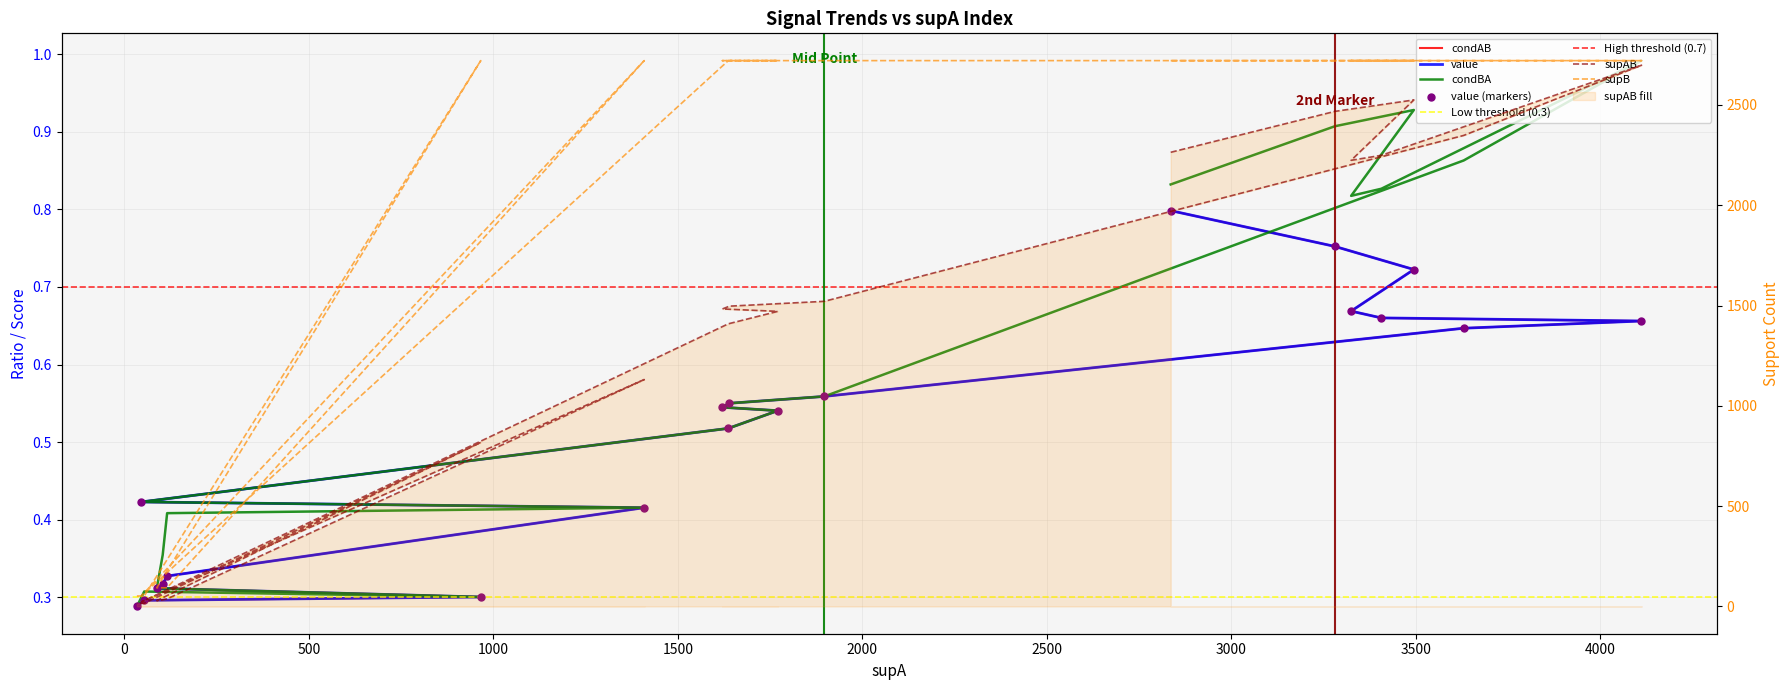

Which series has the largest Y range (max minus min)?

supAB